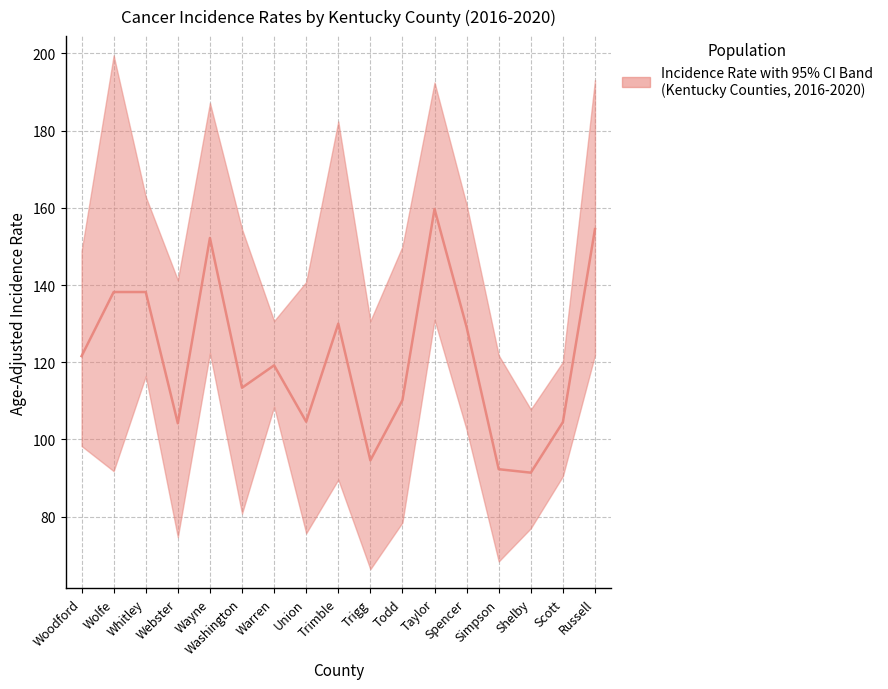

How many values exceed 119?

9